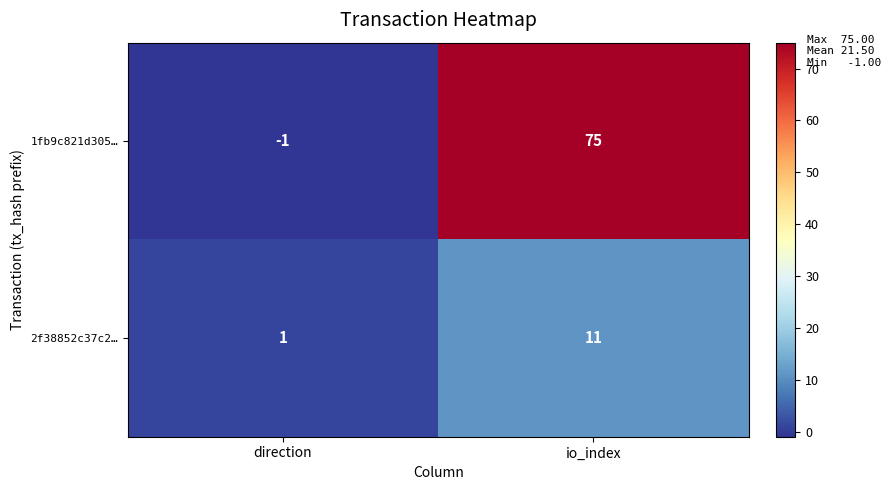

At io_index, list the series in order from largest to smallest.

1fb9c821d305…, 2f38852c37c2…